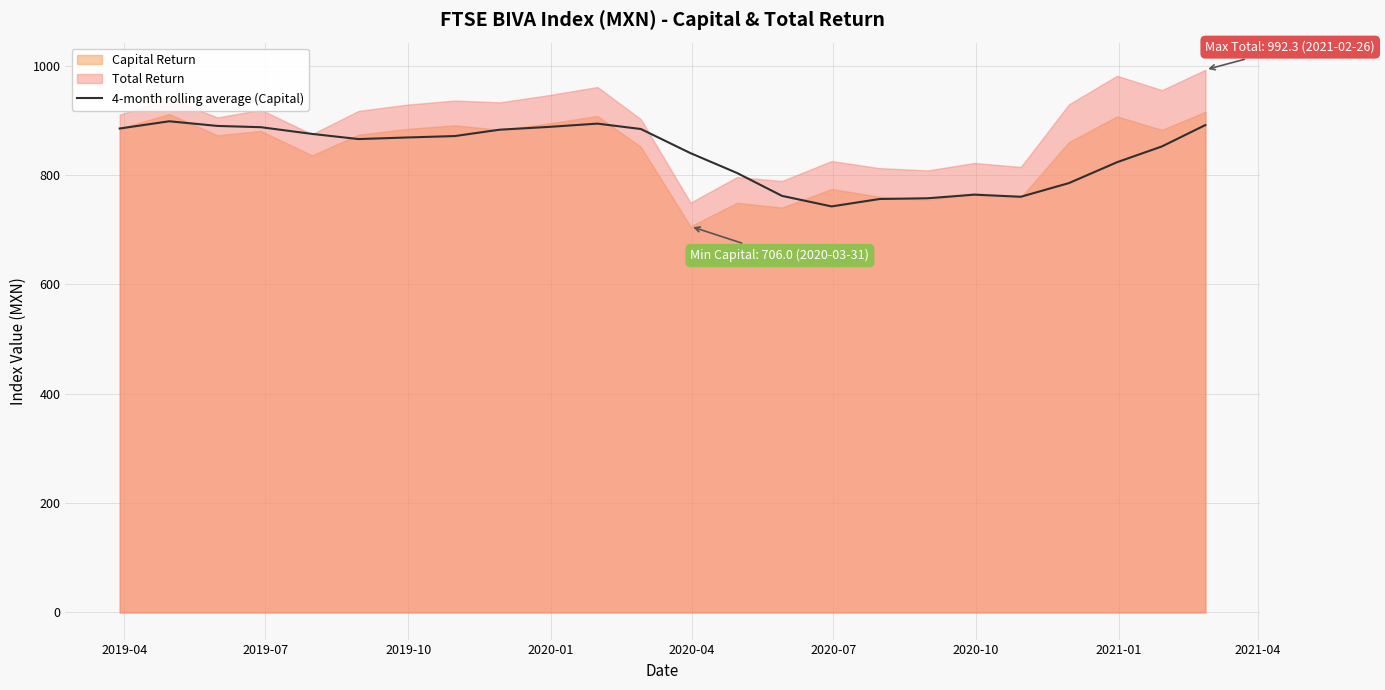

How many lines are shown in the chart?

1